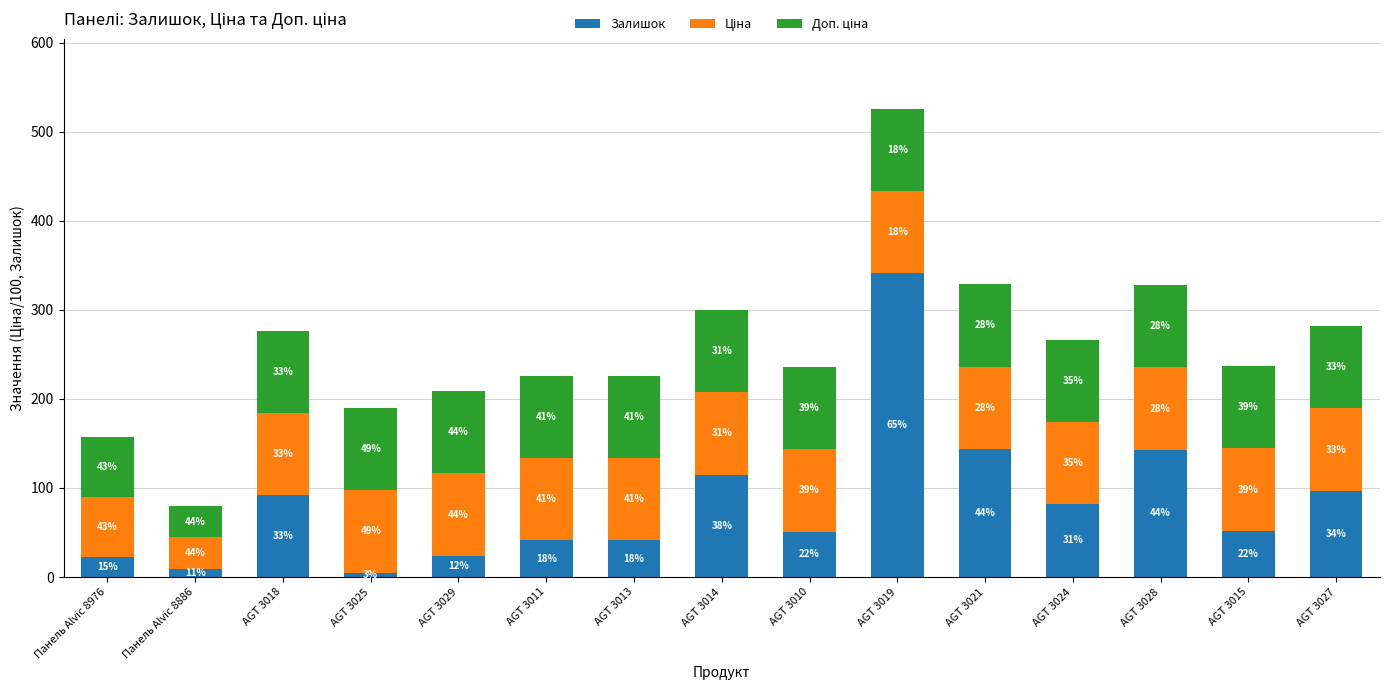

Are the bars horizontal?

No